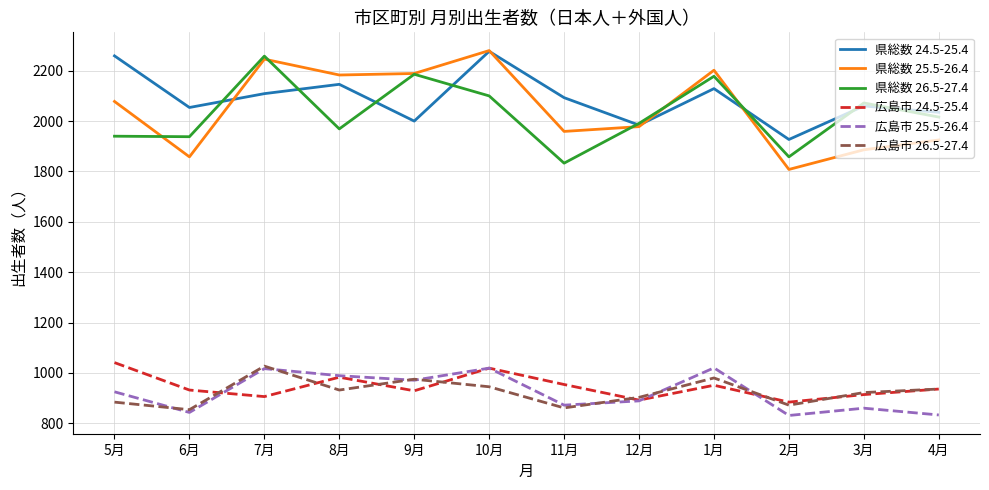

In 広島市 25.5-26.4, how many points are lower than both neighbors (excluding endpoints)?

4